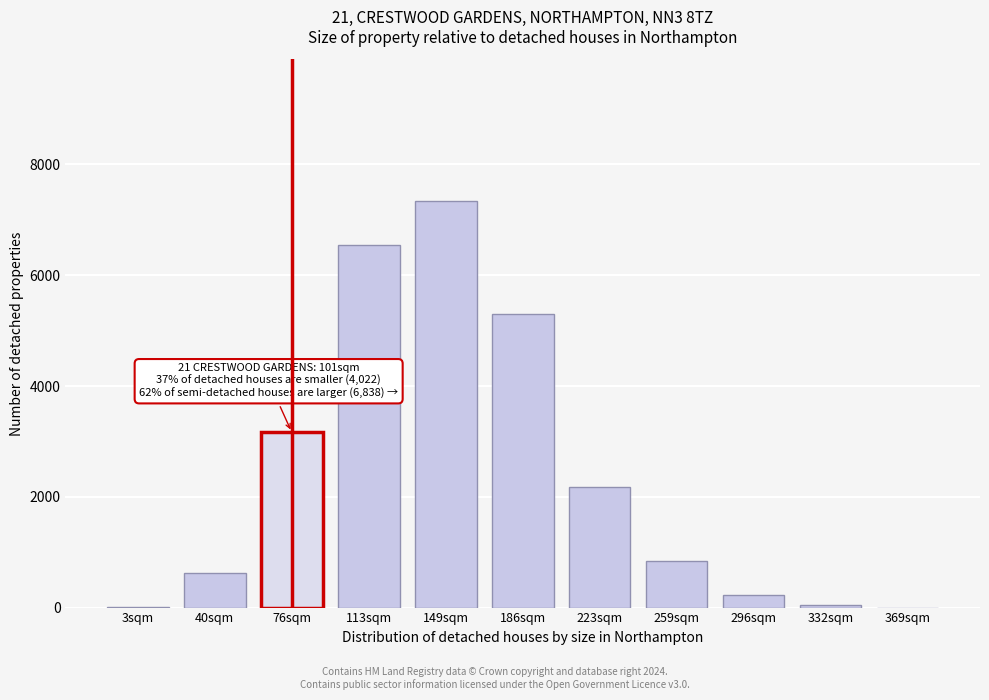

What is the sum of all values?

26263